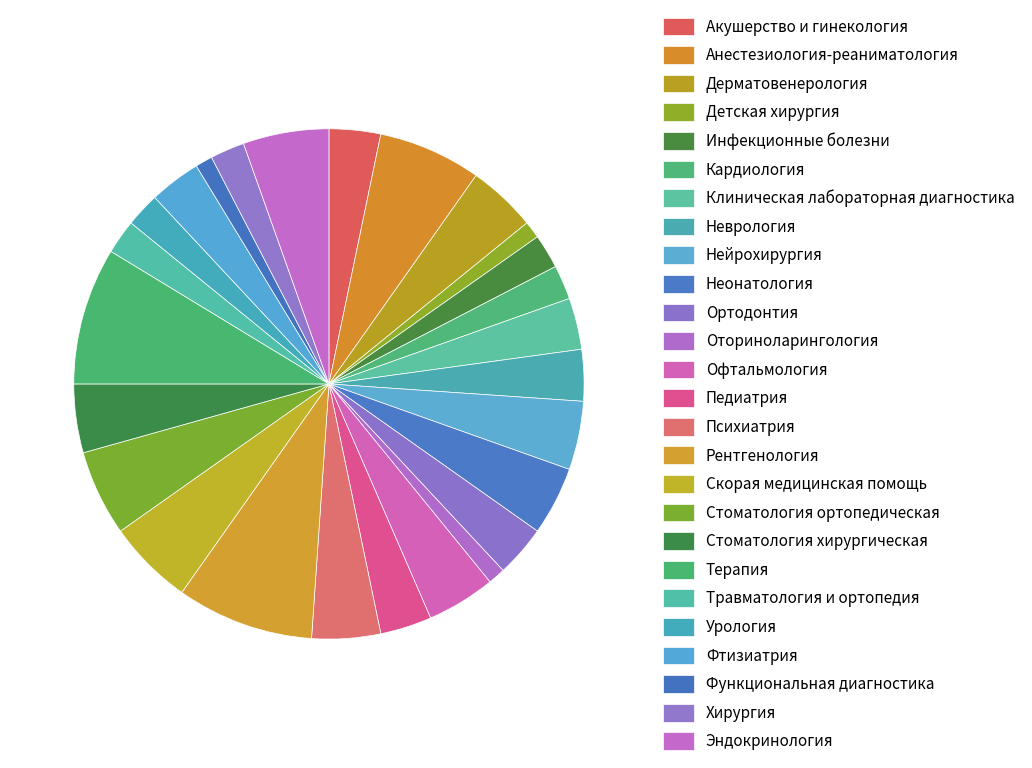

How many segments does this pie chart have?

26